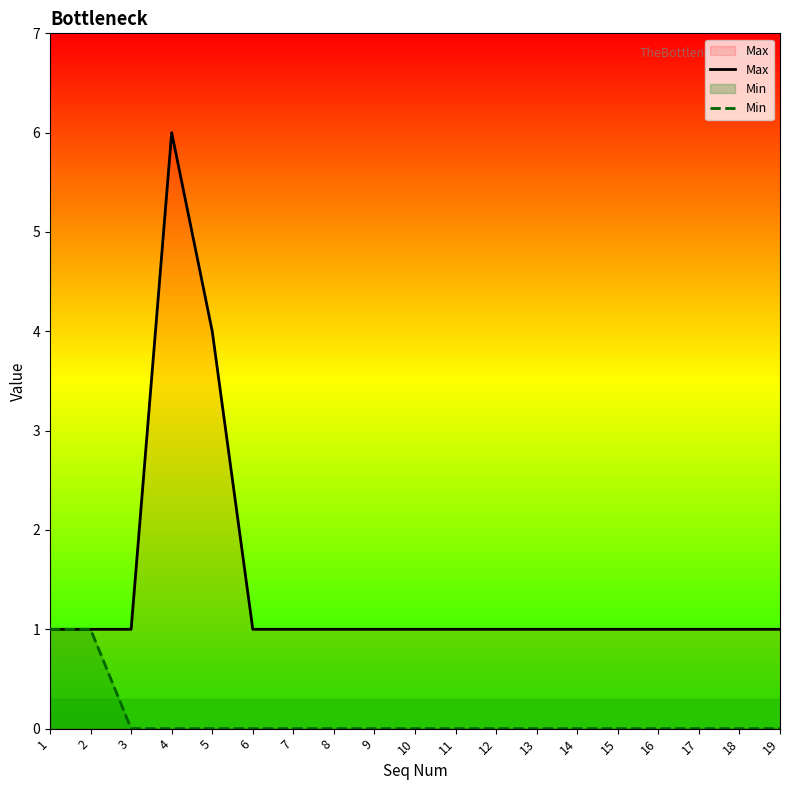

True or false: Min and Max cross at least once.

False